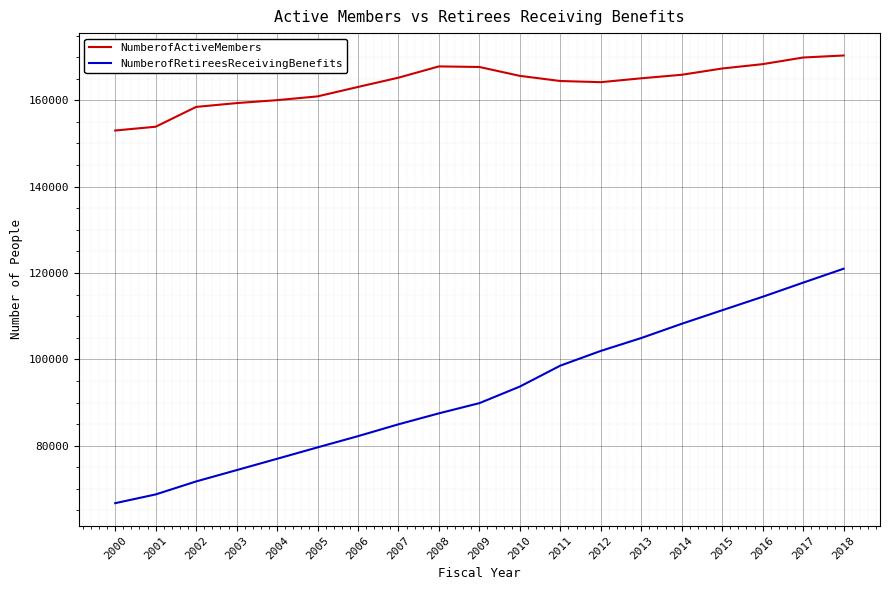

List the series in order of their overall mean, lowest first.

NumberofRetireesReceivingBenefits, NumberofActiveMembers